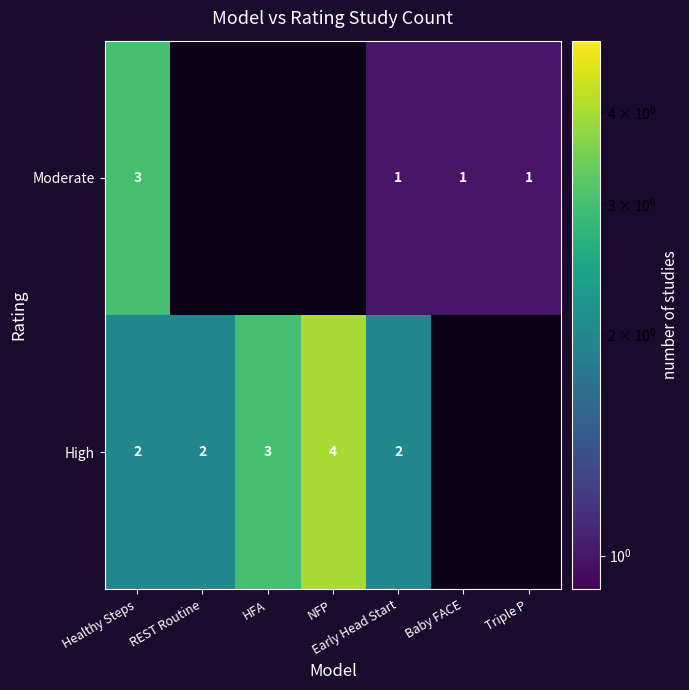

The value of High at Early Head Start is 2. True or false?

True